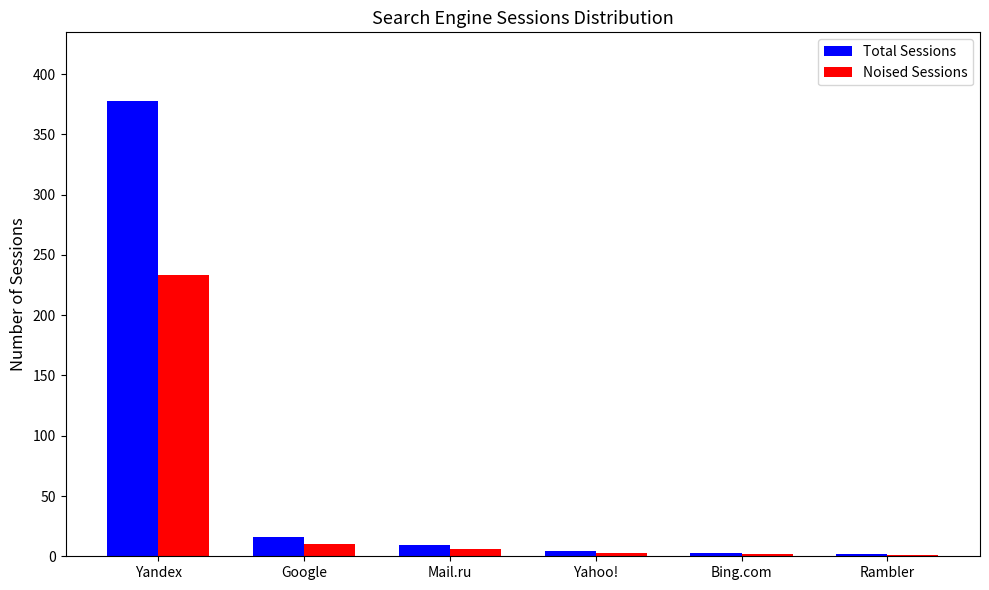

What is the sum of the Noised Sessions values at Google and Yandex?

243